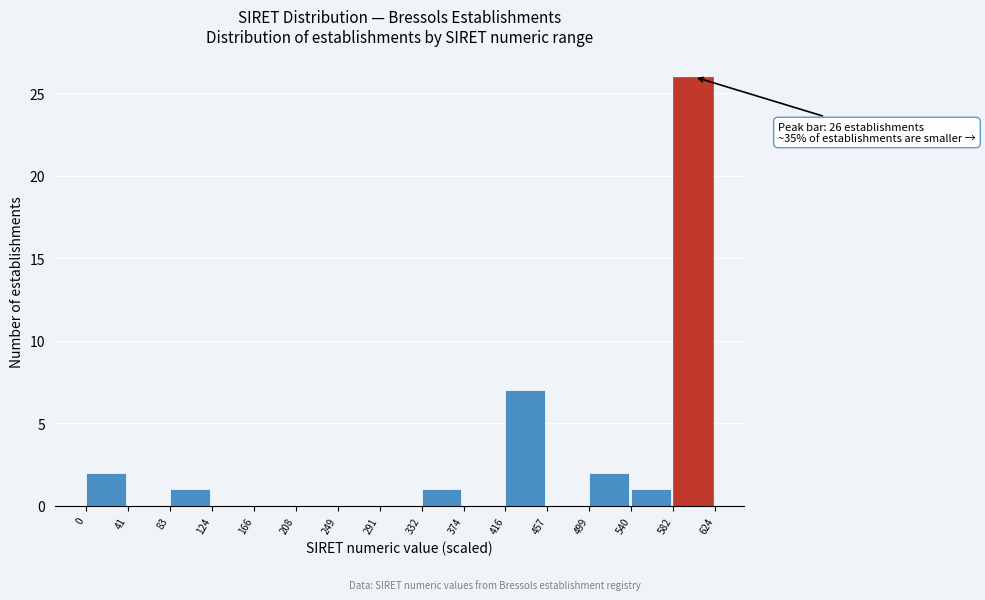

Which range on the x-axis has the tallest bar?

582 to 624